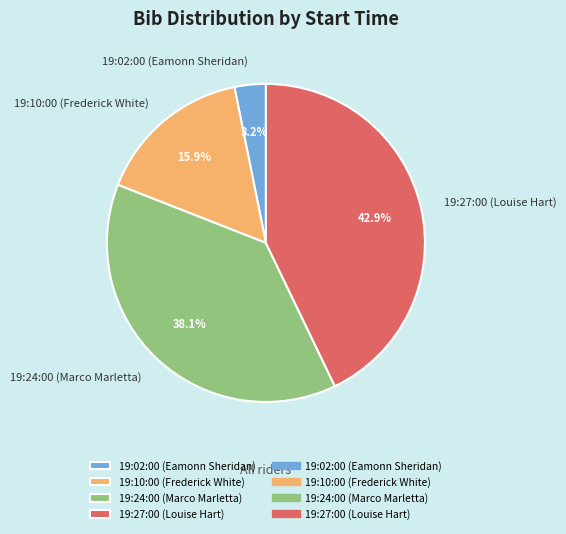

Which has a higher value, 19:02:00 (Eamonn Sheridan) or 19:10:00 (Frederick White)?

19:10:00 (Frederick White)